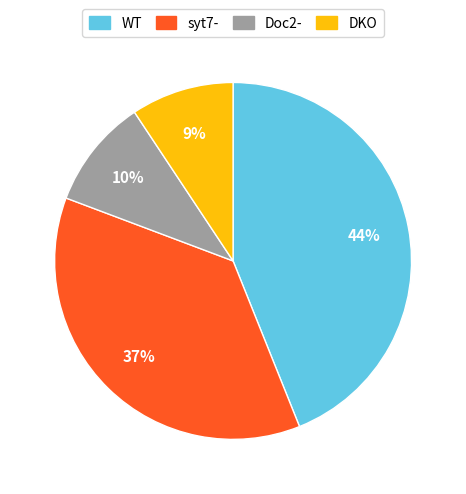

To the nearest percent, what is the difference between the largest and smallest slice percentages?

35%